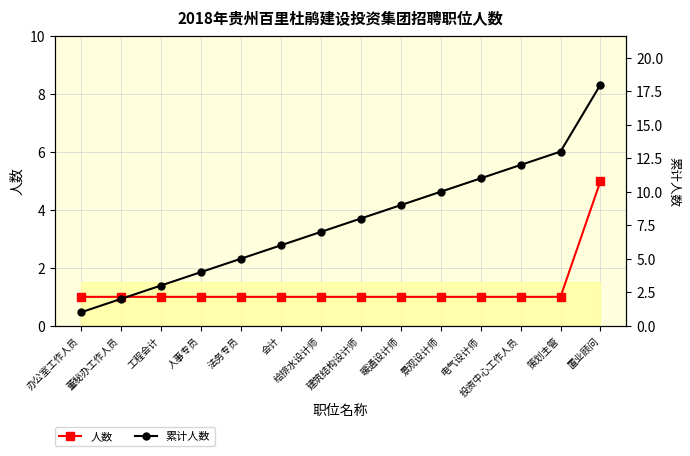

What are all the series names shown in the legend?

人数, 累计人数